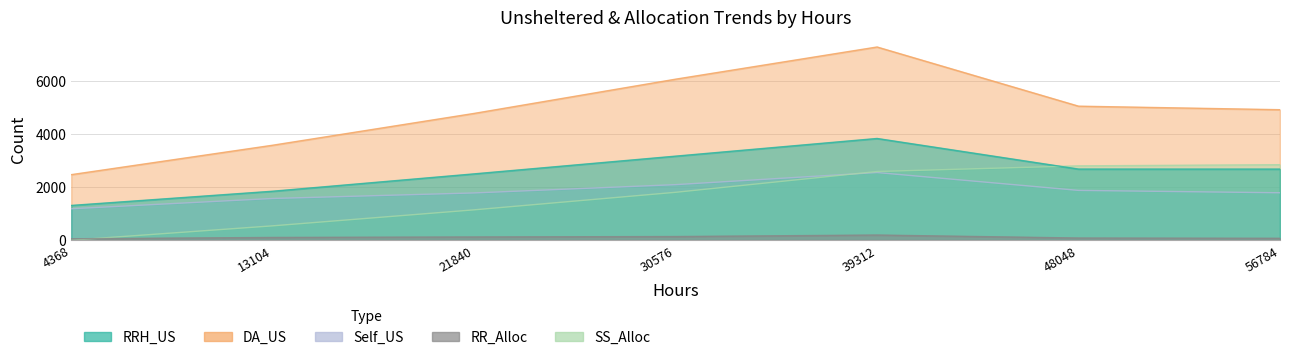

Which series has the widest spread of values?

DA_US